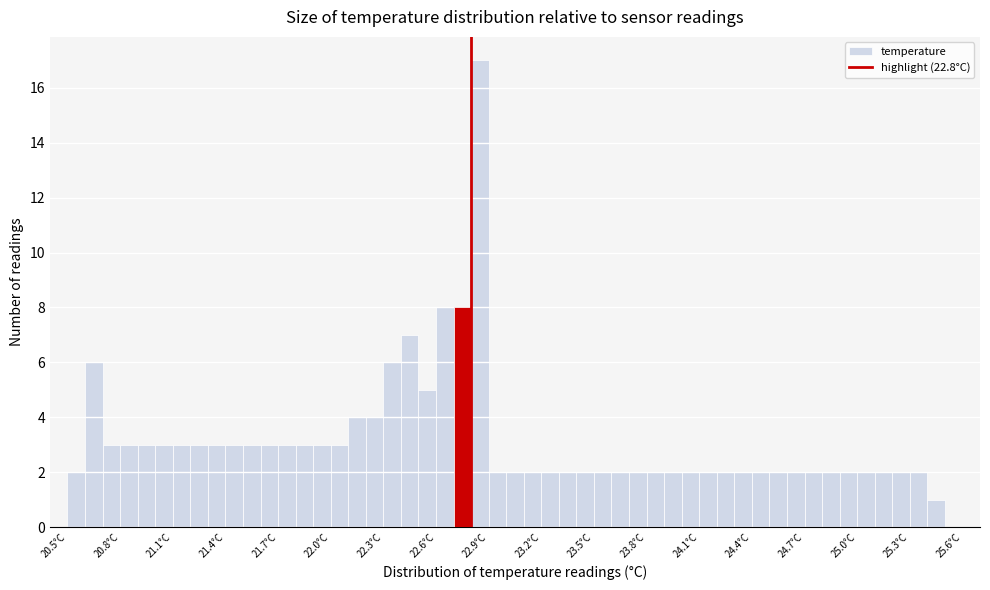

Read against the x-axis, roughly where is the centre of the tallest bar?

22.85